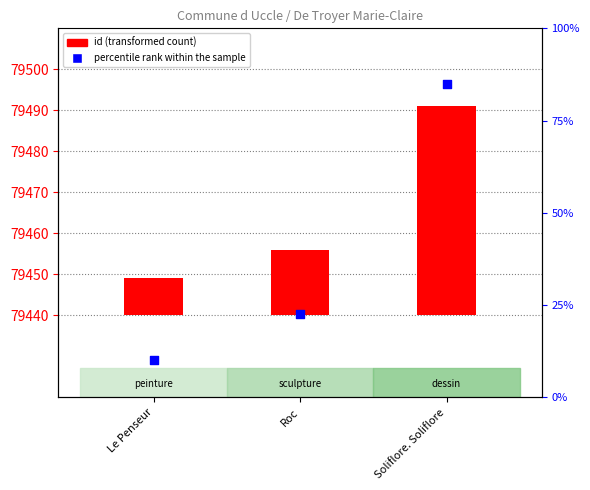

What are all the series names shown in the legend?

id (transformed count), percentile rank within the sample